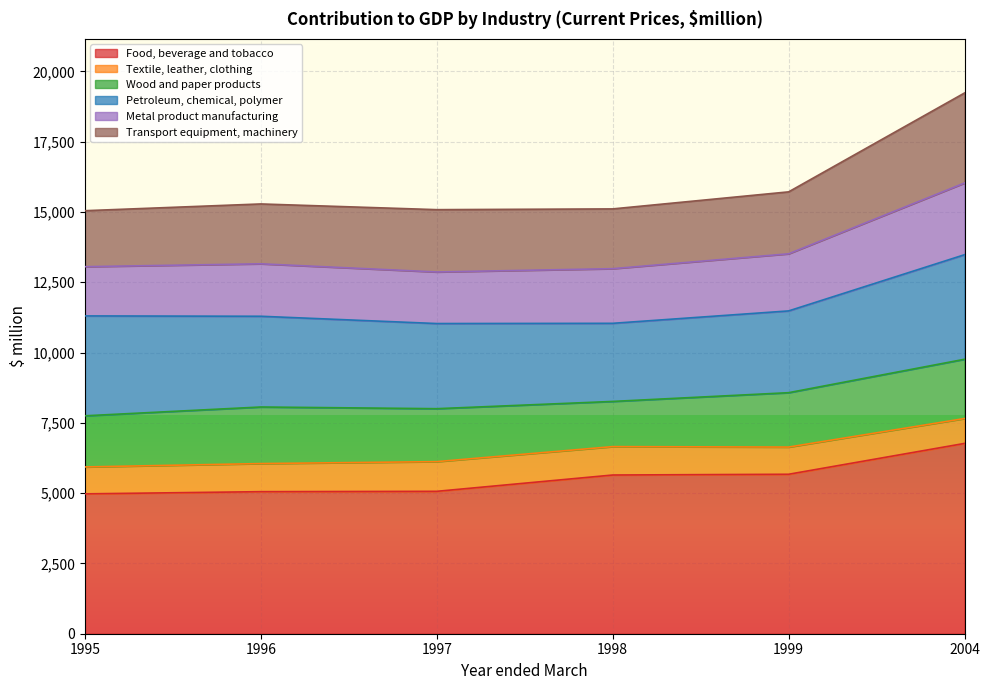

What is the total value across all series at 2004?

19231